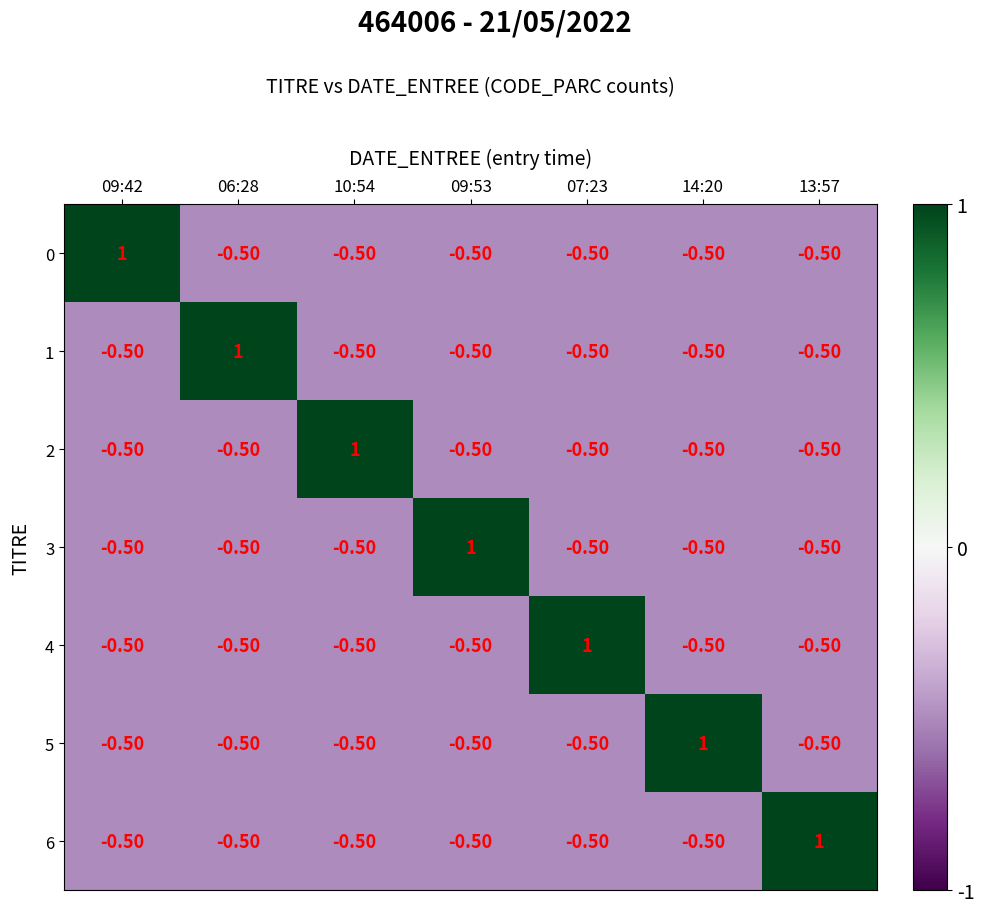

What is the difference between the highest and lowest values at 09:42?

1.5